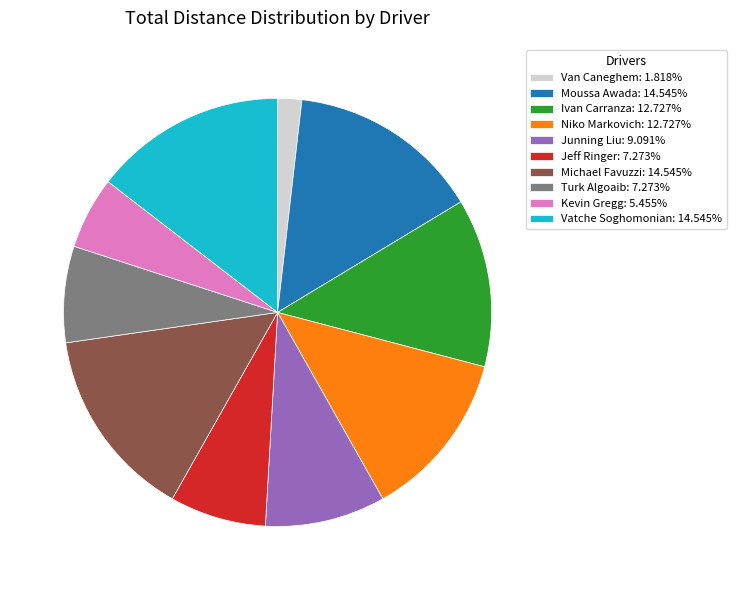

Is Van Caneghem: 1.818% the majority of the pie?

No